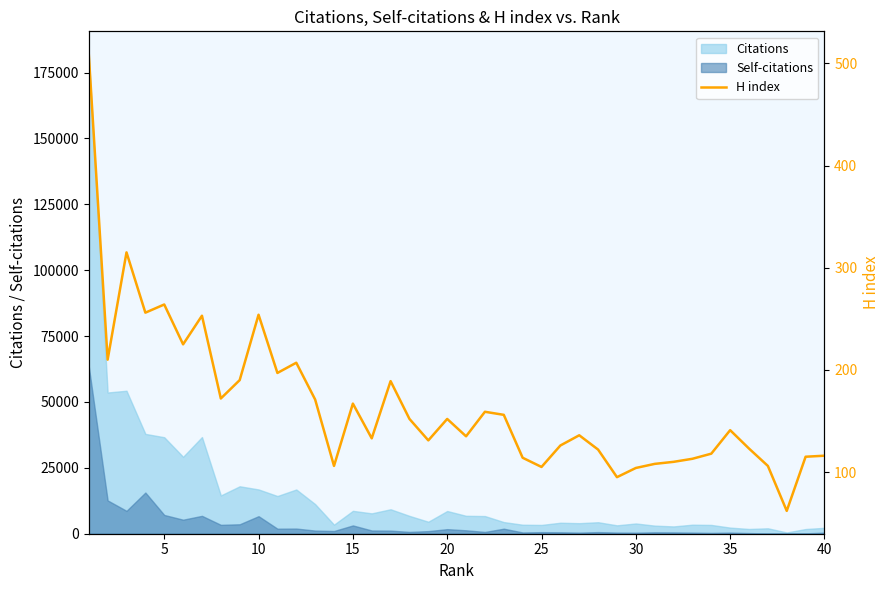

What is the maximum value for Self-citations?

63489